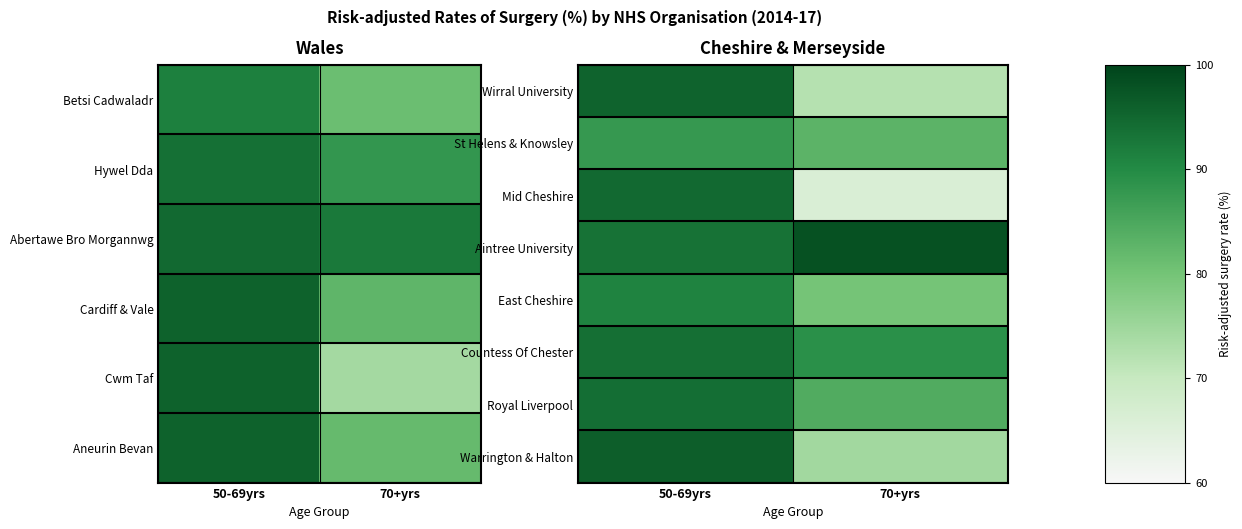

The East Cheshire series shows 0.2 at 50-69yrs. True or false?

False